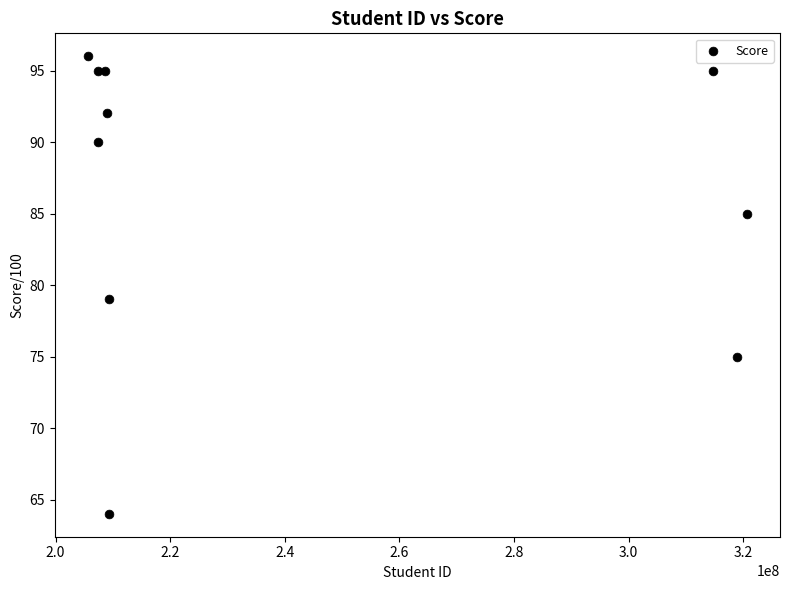

What is the average Y value?

87